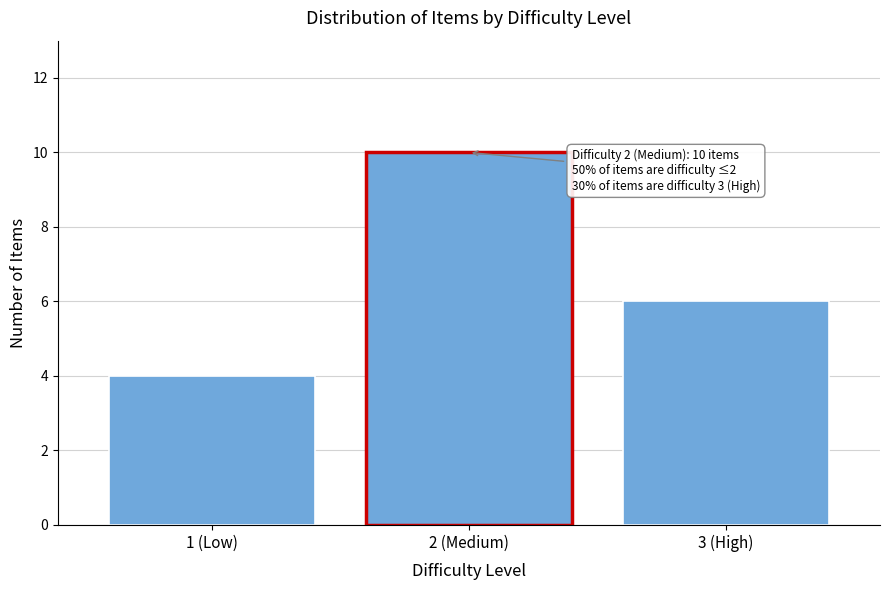

Reading right to left, transcribe all the data shown in this chart.

3 (High)=6	2 (Medium)=10	1 (Low)=4